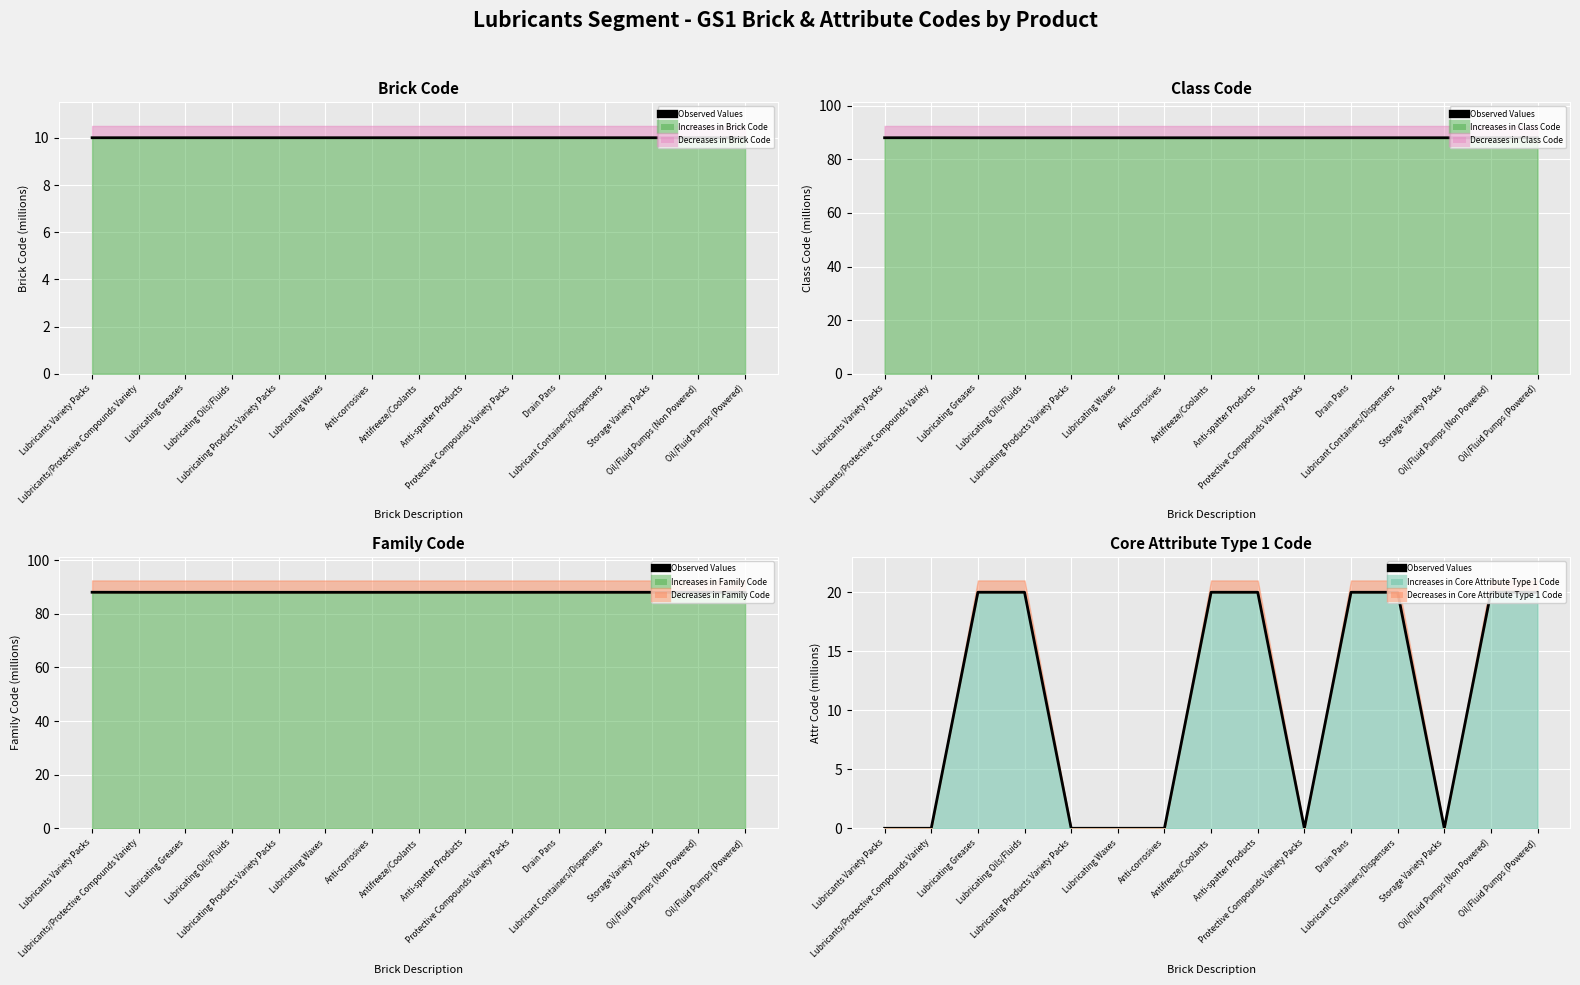

At which label is the value closest to 10?

Lubricants Variety Packs